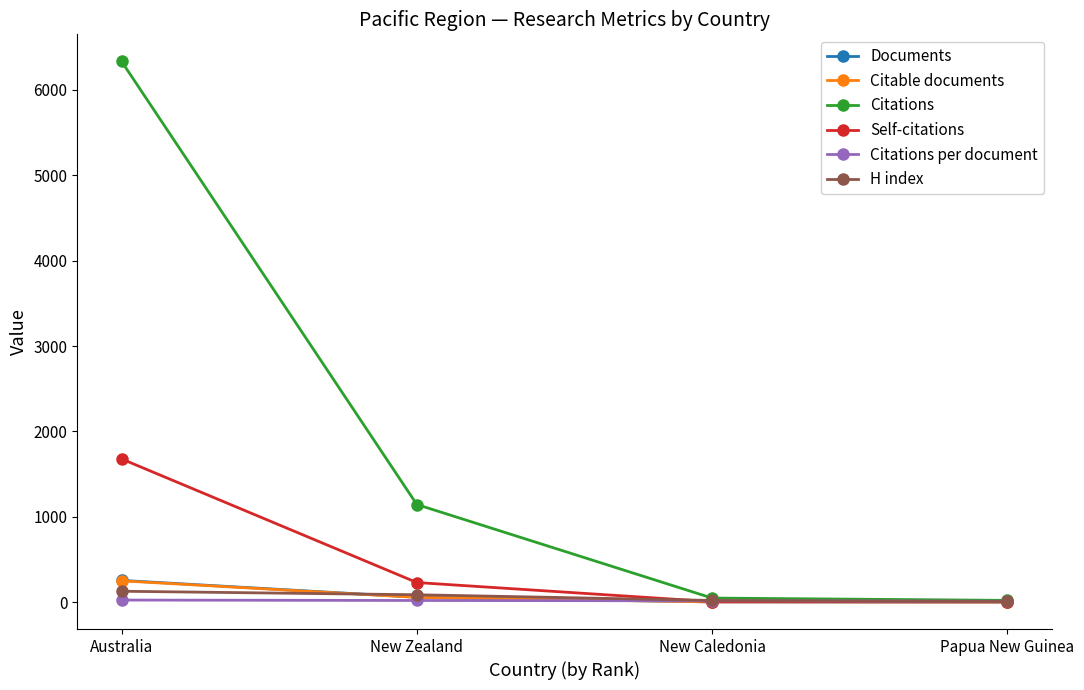

What is the sum of all Citable documents values?

311.0